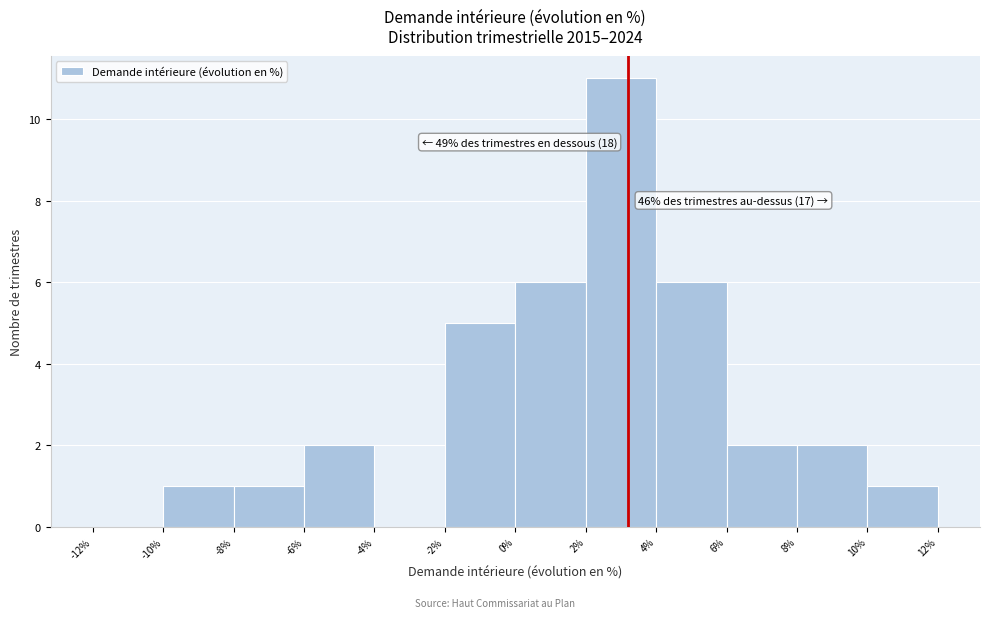

Over which range of the x-axis is the bar tallest?

2% to 4%